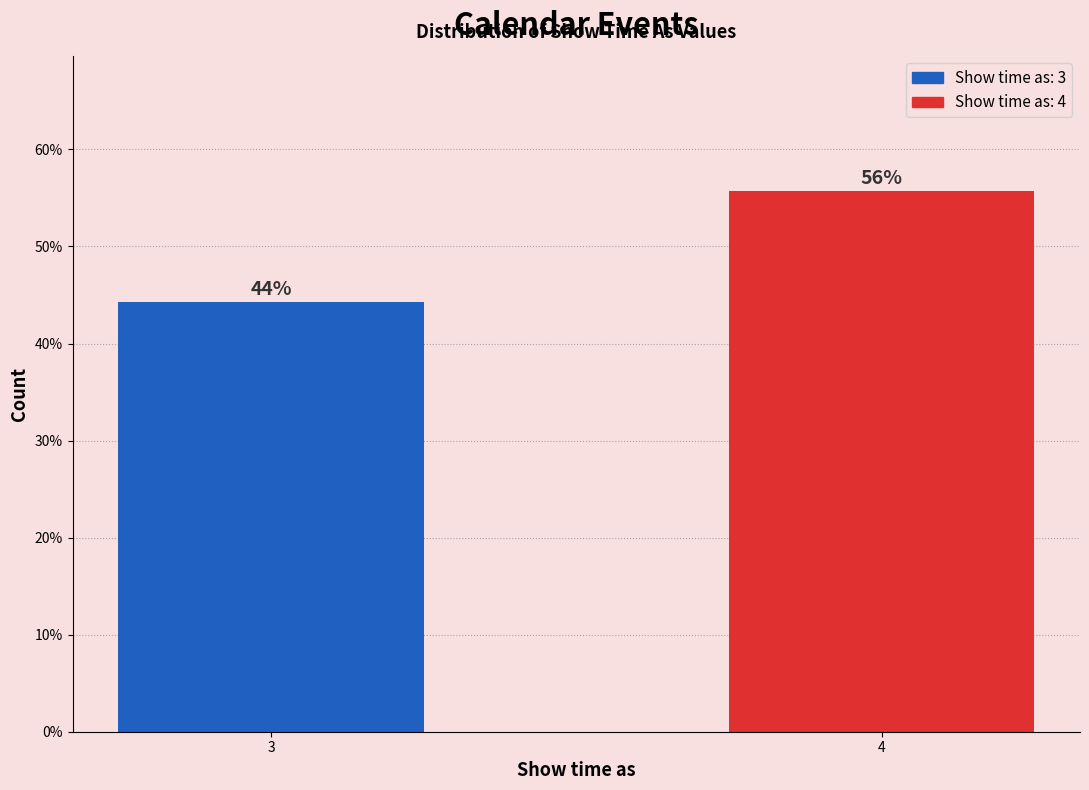

Are the bars horizontal?

No